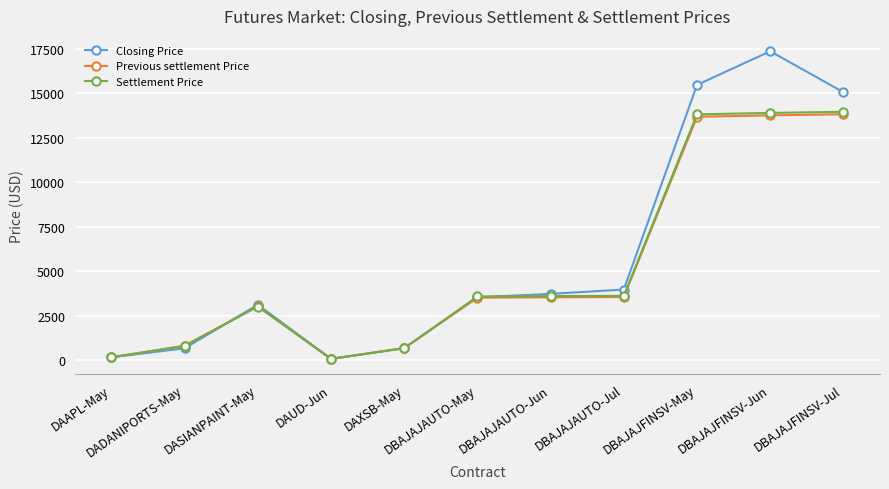

What is the label of the 5th point from the left?

DAXSB-May